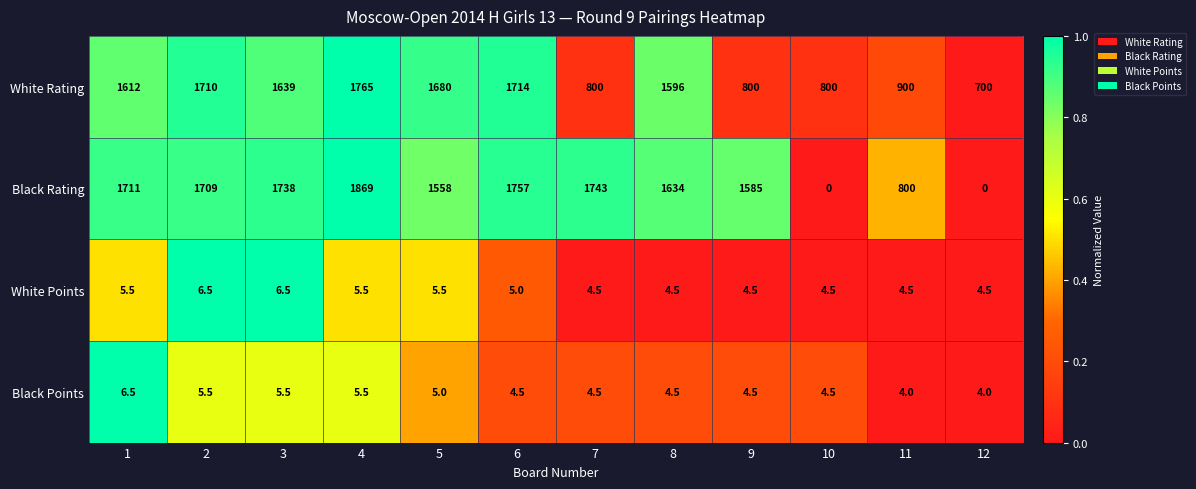

At which label is Black Points closest to 5?

5